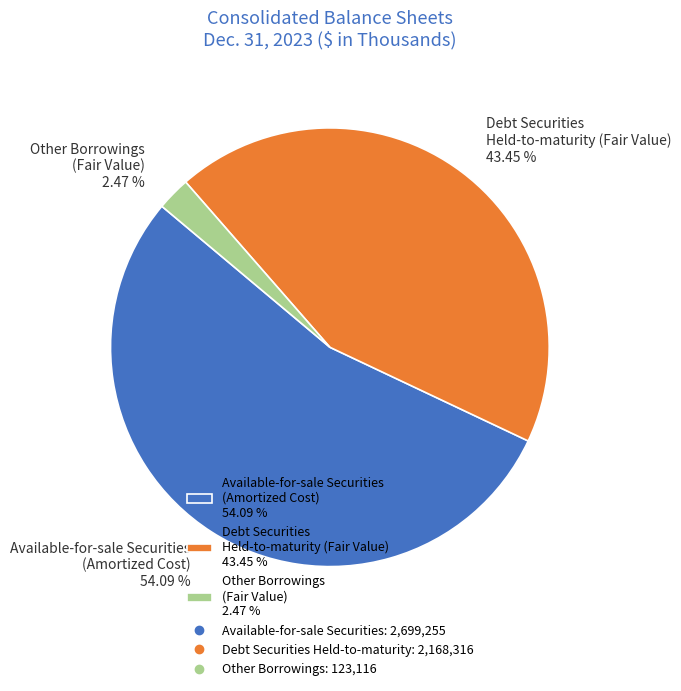

To the nearest percent, what is the difference between the largest and smallest slice percentages?

52%